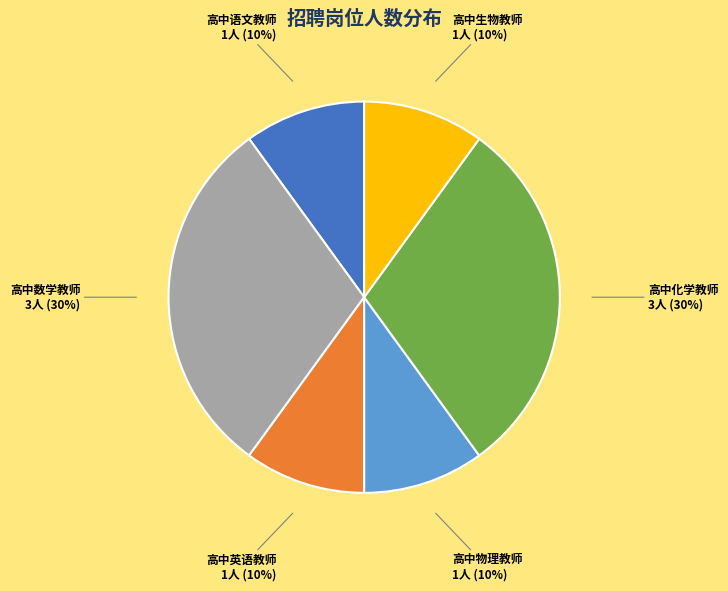

Is there a majority slice in this chart?

No